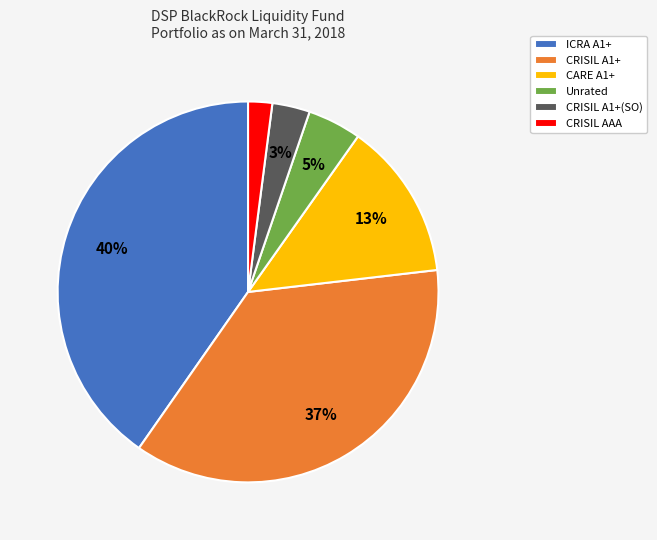

True or false: CARE A1+ accounts for 25% of the total.

False